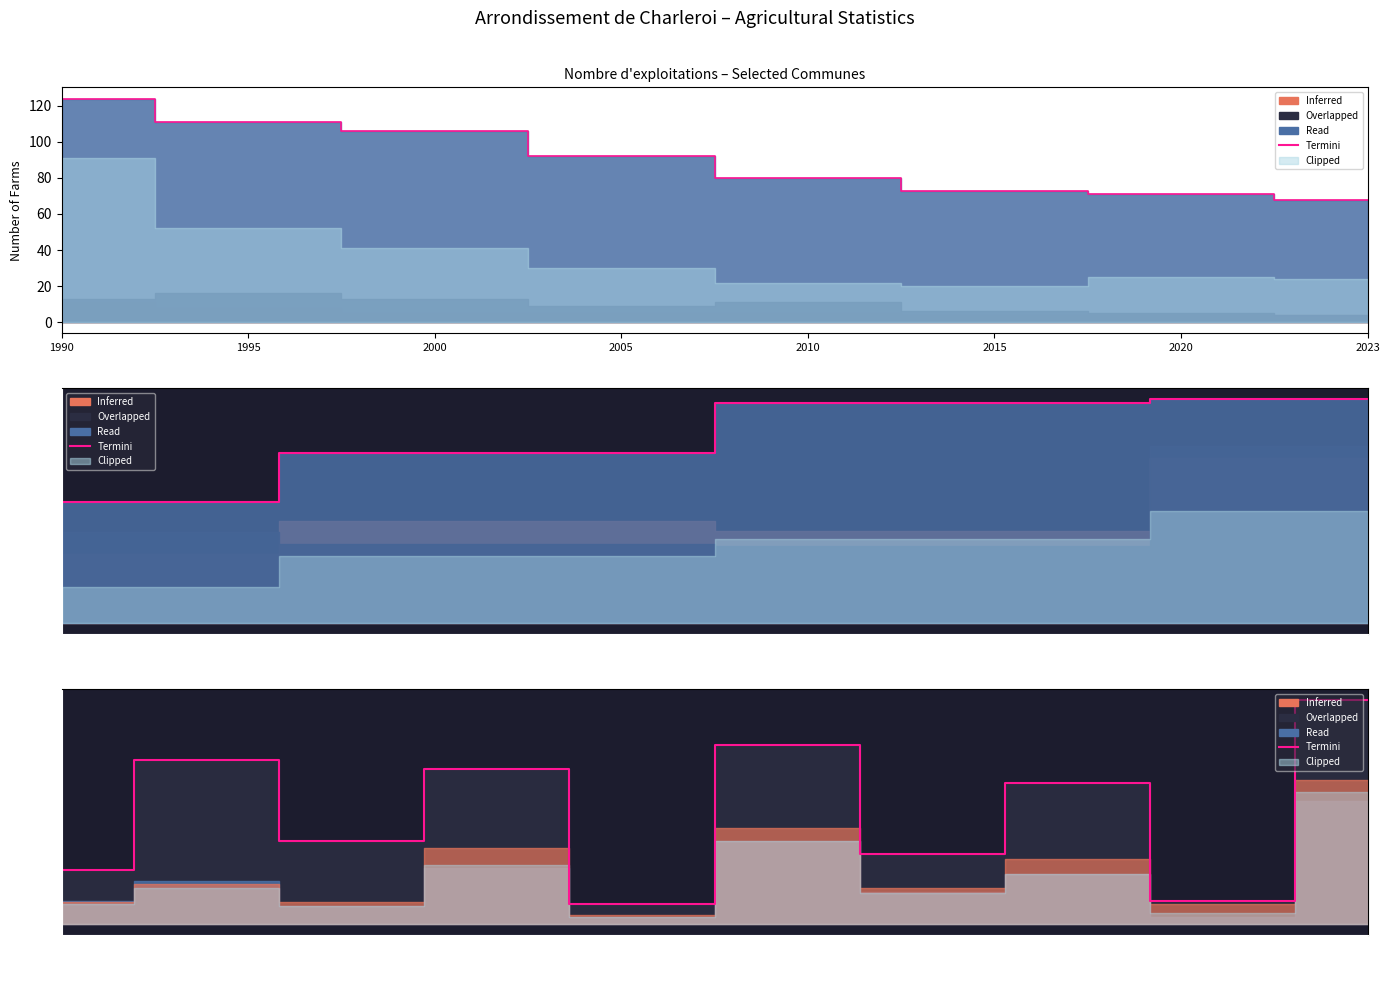

What is the label of the 2nd point from the left?

Charlero